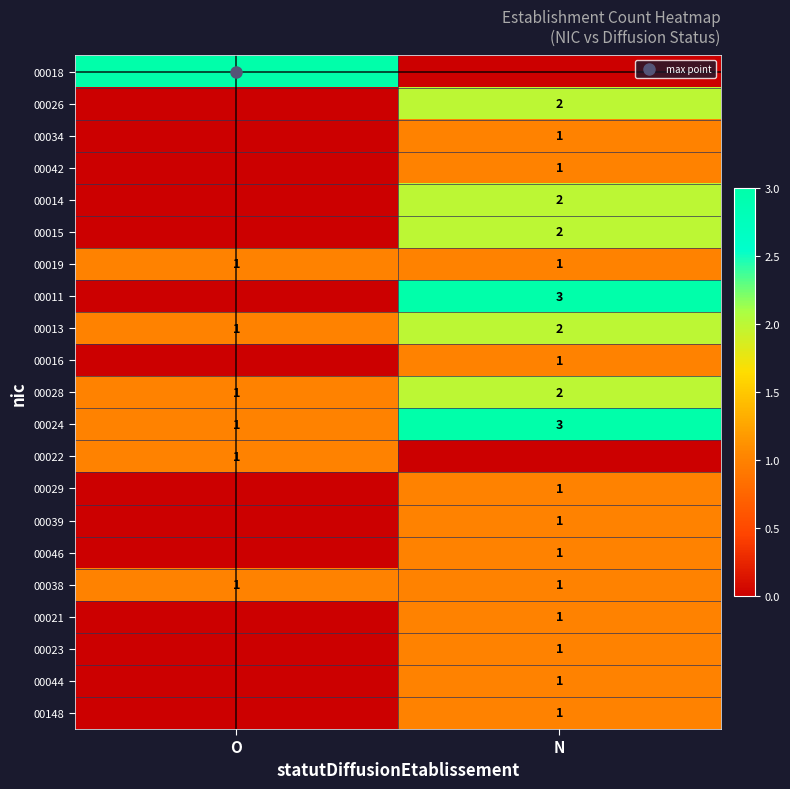

The 00044 series shows 1 at N. True or false?

False